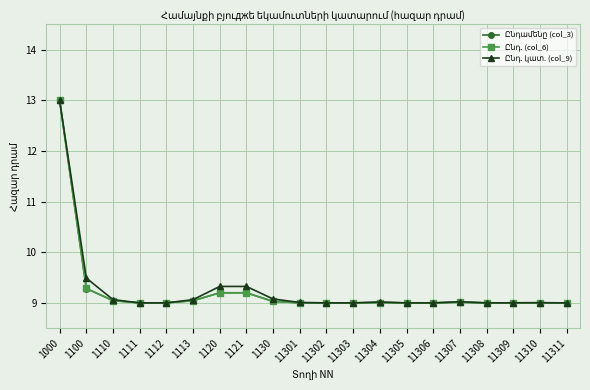

What is the maximum value shown in the chart?

13.0